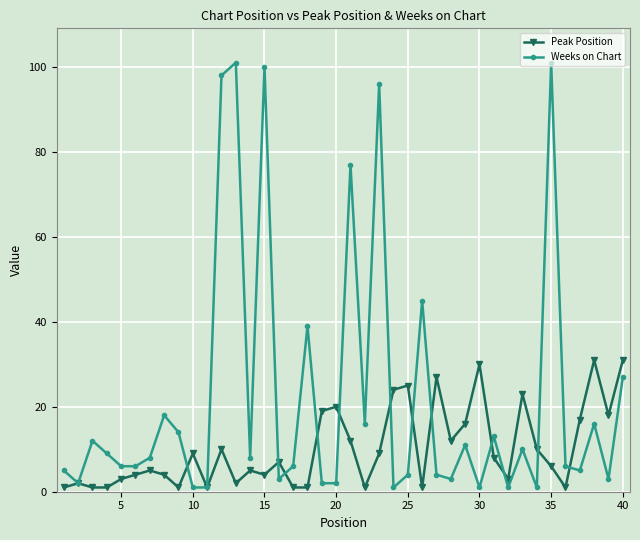

How many interior local peaks does the Weeks on Chart series have?

13